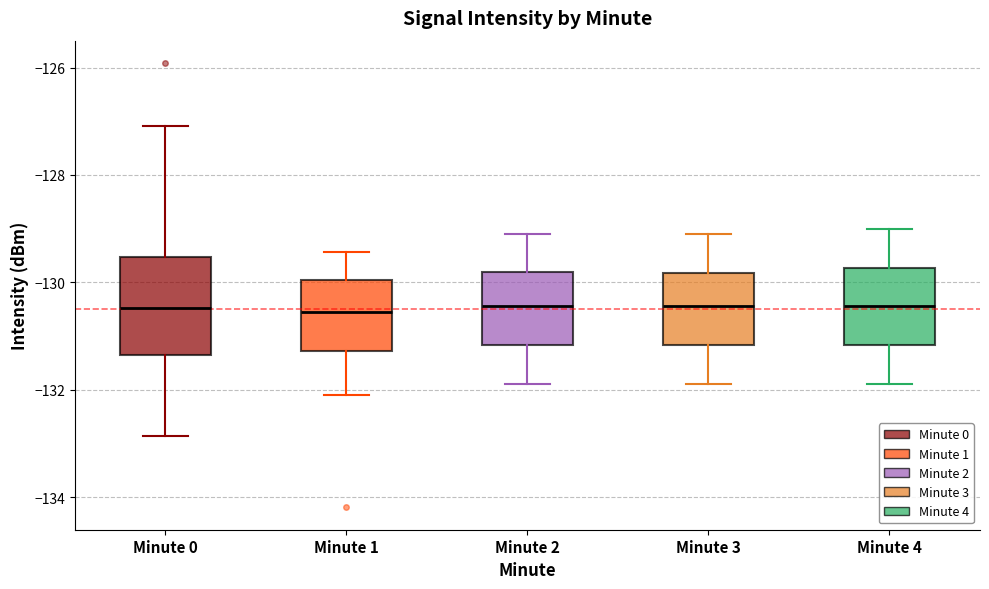

Reading left to right, transcribe this box plot: for each box, give where its median line is, the range the box spans, and where its two whiskers end, as read against the y-axis. The values are not printed on the chart, so give them approximately, as read against the axis.

Minute 0: median -130.4, box -131.4 to -129.6, whiskers -132.8 to -127.0
Minute 1: median -130.6, box -131.2 to -130.0, whiskers -132.0 to -129.4
Minute 2: median -130.4, box -131.2 to -129.8, whiskers -131.8 to -129.0
Minute 3: median -130.4, box -131.2 to -129.8, whiskers -131.8 to -129.0
Minute 4: median -130.4, box -131.2 to -129.8, whiskers -131.8 to -129.0